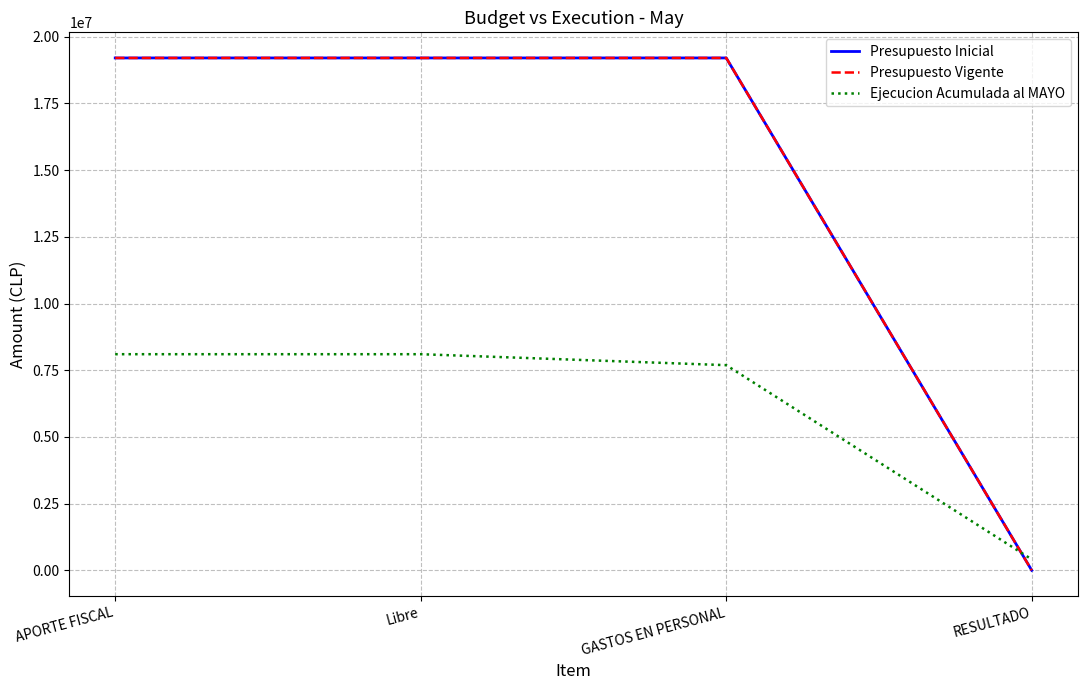

How many lines are shown in the chart?

3